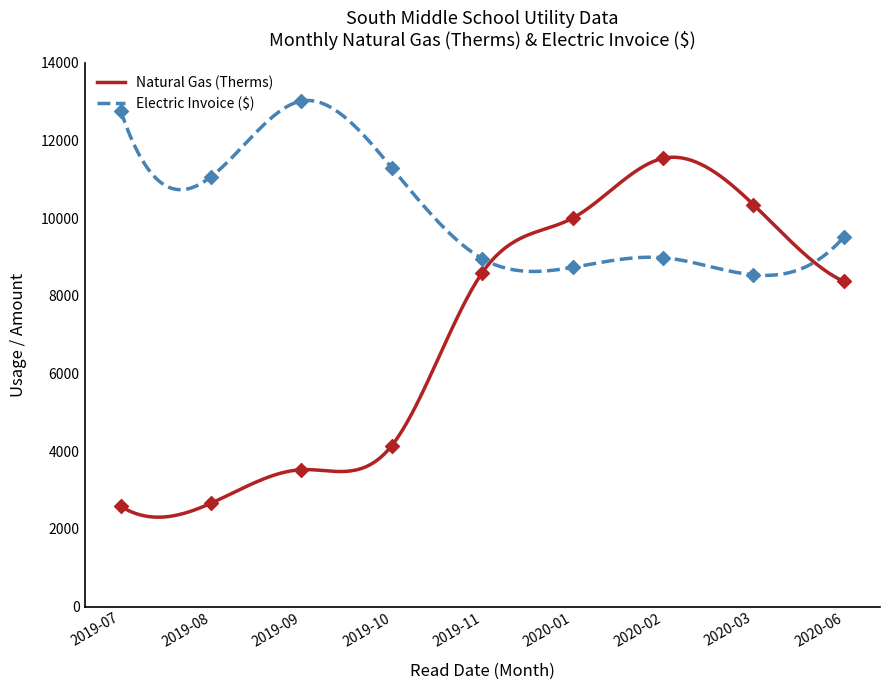

At how many categories does at least one series exceed 9603?

7